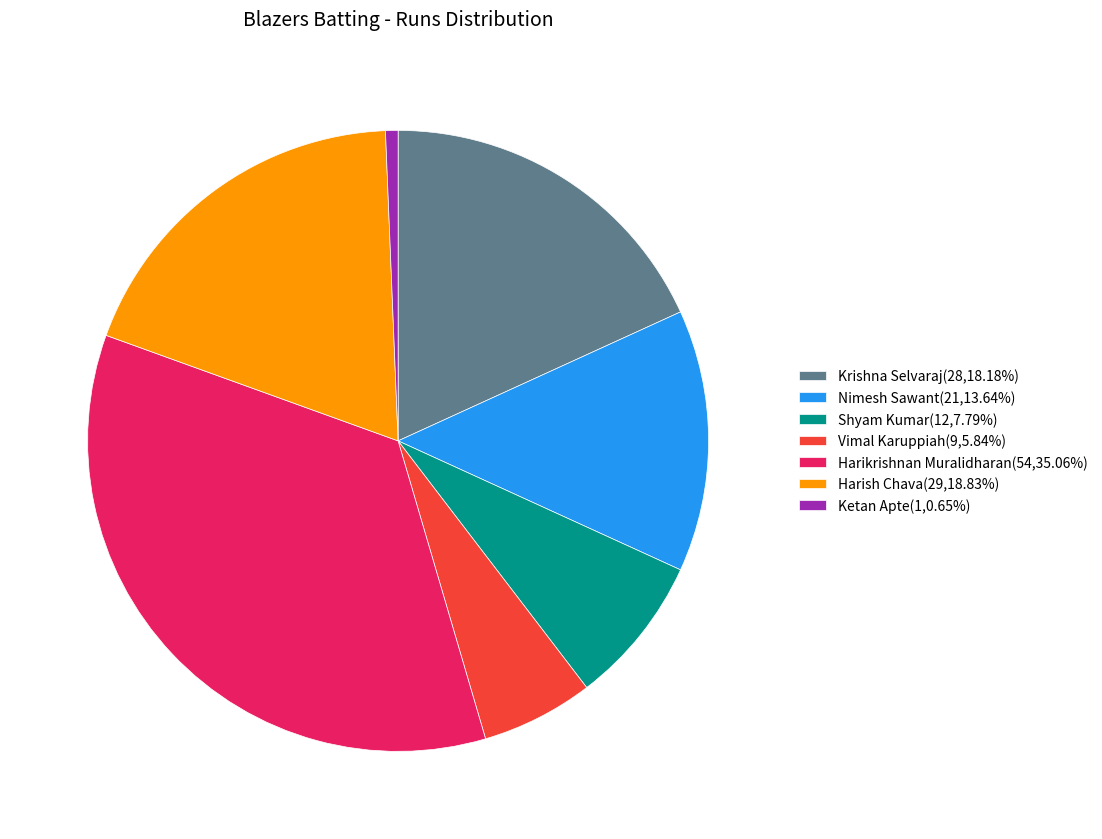

Does any single category account for the majority?

No